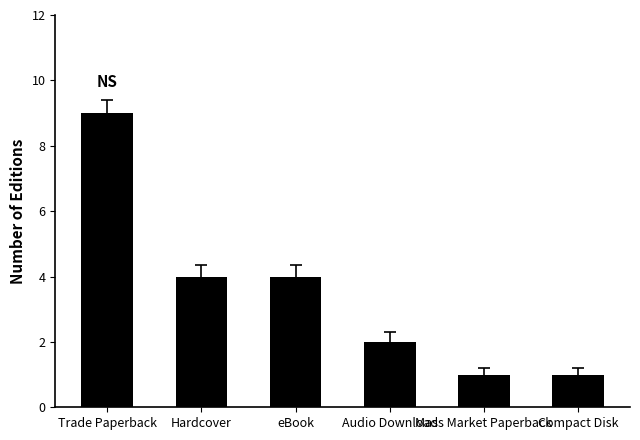

What position from the right is Compact Disk?

1